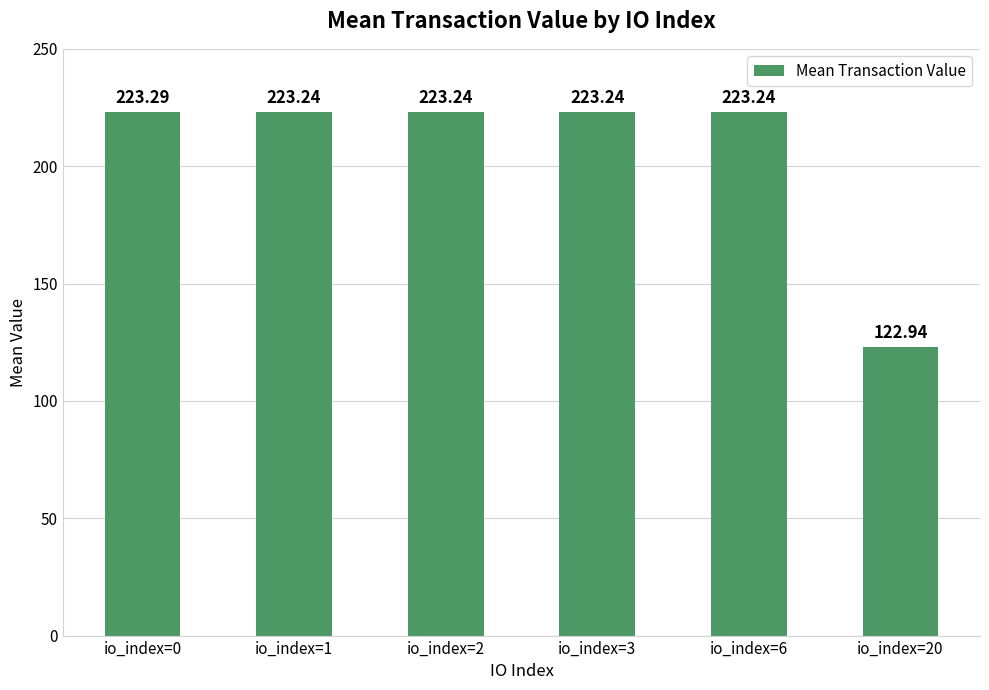

Approximately how many times larger is the value at io_index=0 compared to io_index=2?

1.0